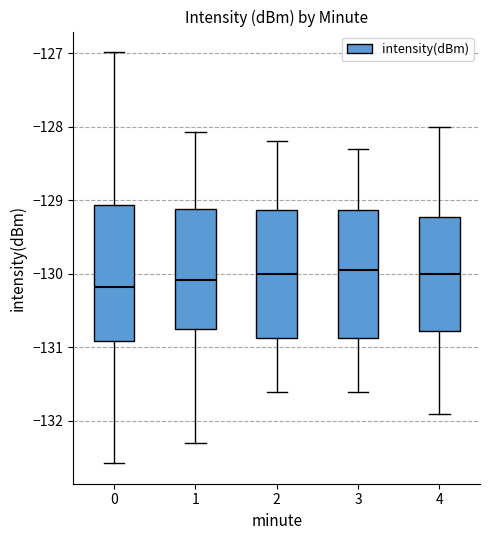

Reading left to right, read every box against the y-axis: the position of its median line, the range the box covers, and the ends of its whiskers. The values are not printed on the chart, so give them approximately, as read against the axis.

0: median -130.2, box -130.9 to -129.1, whiskers -132.6 to -127.0
1: median -130.1, box -130.8 to -129.1, whiskers -132.3 to -128.1
2: median -130.0, box -130.9 to -129.1, whiskers -131.6 to -128.2
3: median -129.9, box -130.9 to -129.1, whiskers -131.6 to -128.3
4: median -130.0, box -130.8 to -129.2, whiskers -131.9 to -128.0